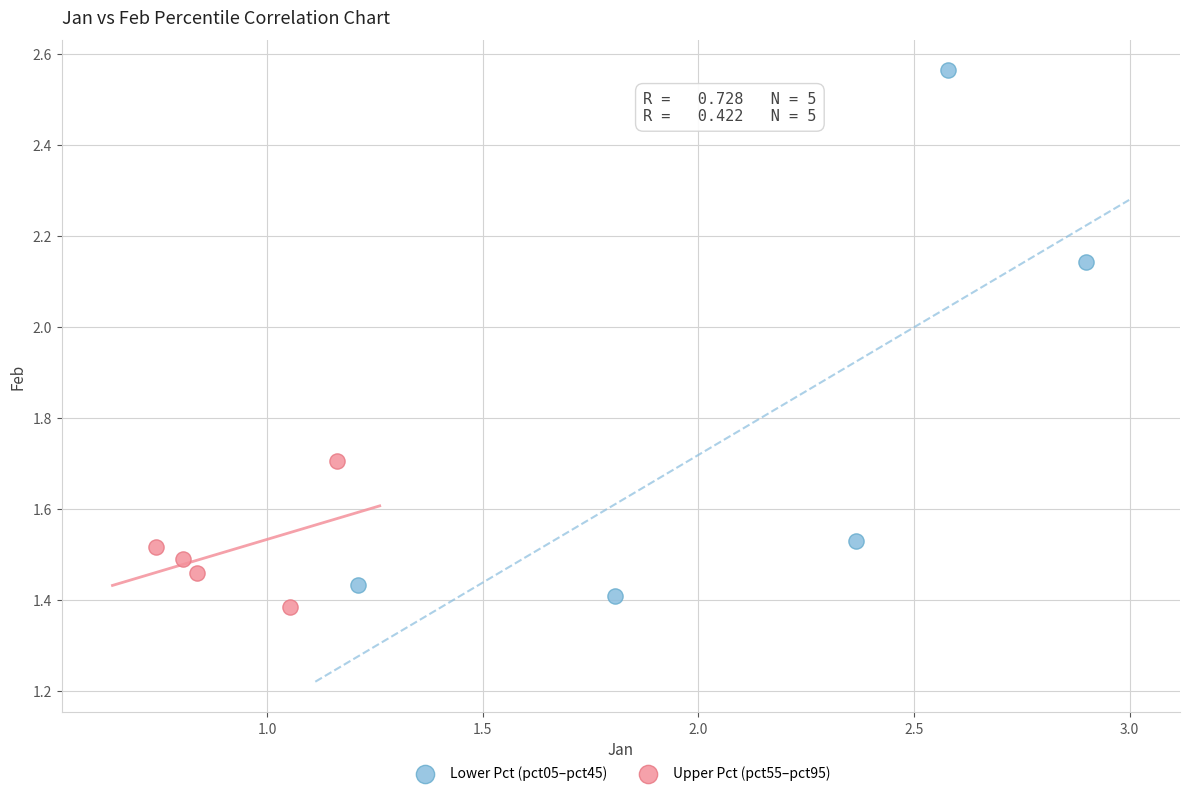

Which series contains the highest Y value?

Lower Pct (pct05–pct45)